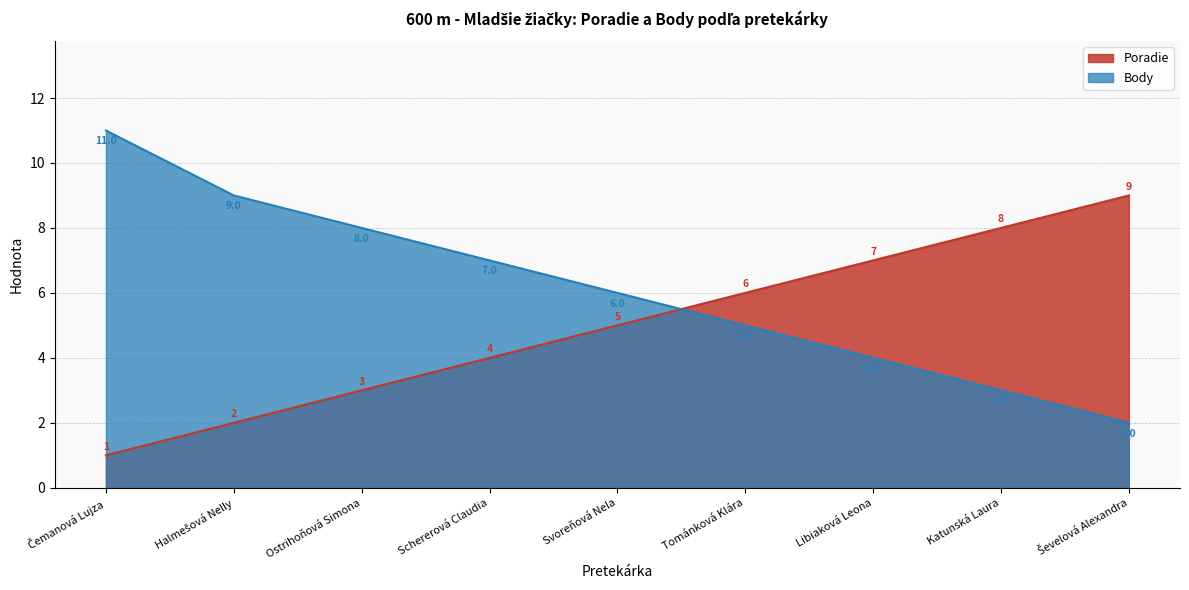

What is the difference between the maximum and minimum values in the Body series?

9